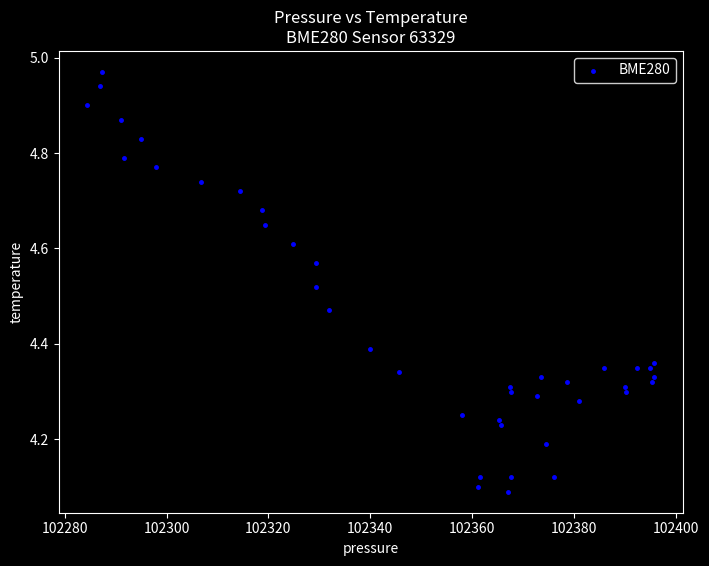

What is the range of X values (max minus min)?

111.3